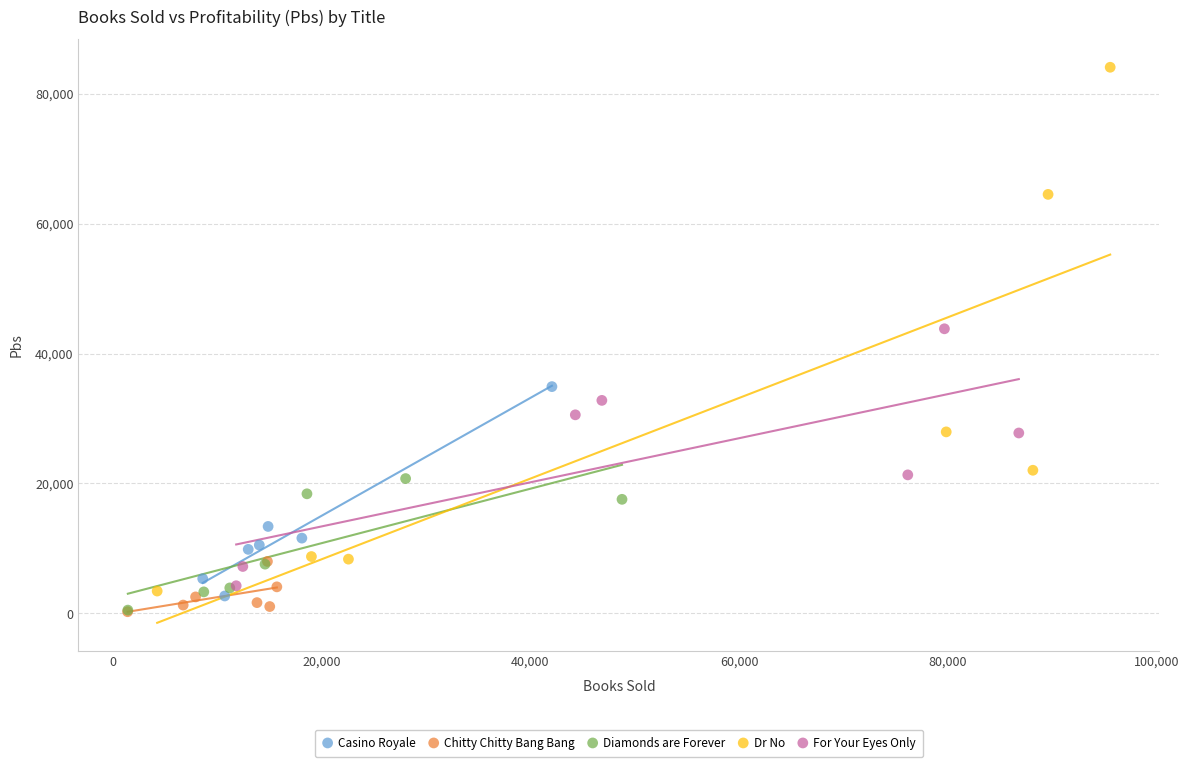

What are all the series names shown in the legend?

Casino Royale, Chitty Chitty Bang Bang, Diamonds are Forever, Dr No, For Your Eyes Only